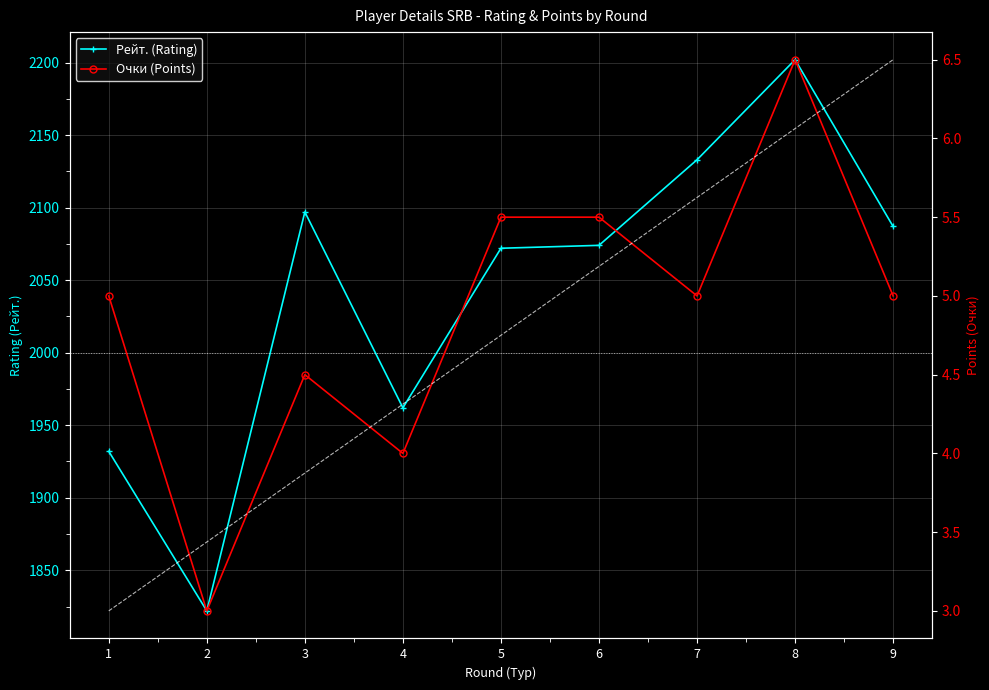

What is the average value of the Рейт. (Rating) series?

2042.3